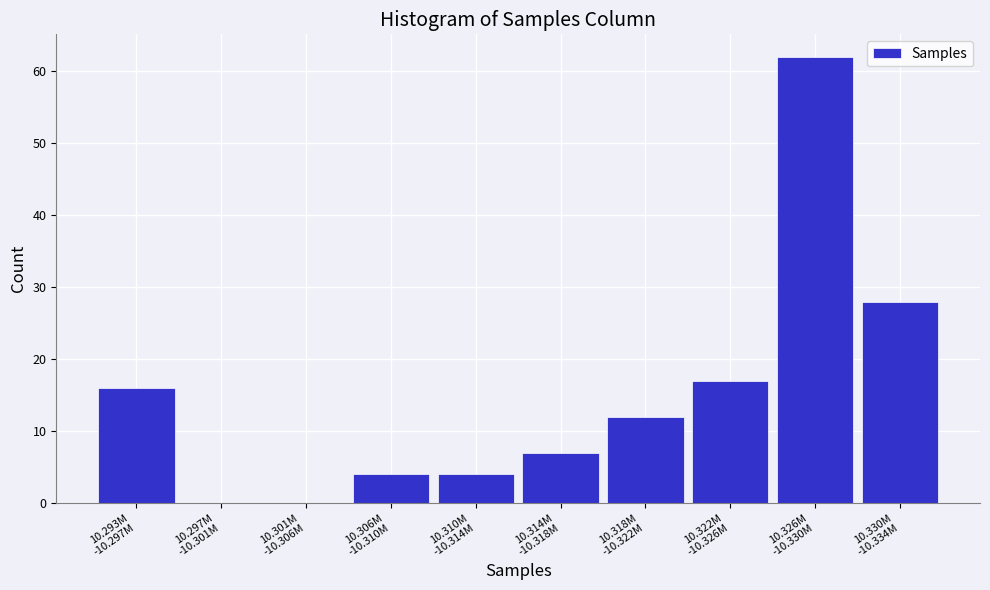

What is the greatest value displayed?

62